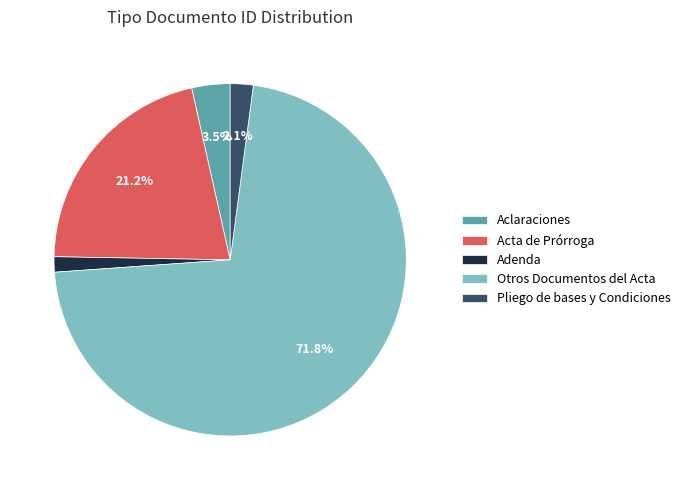

What is the largest slice in the pie chart?

Otros Documentos del Acta